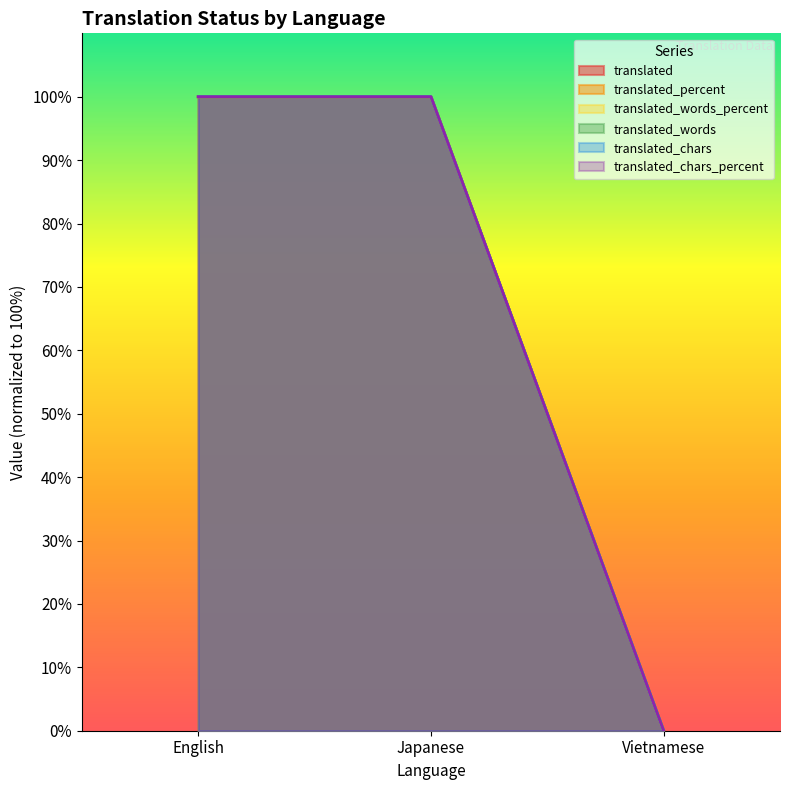

Which category has the highest value in the translated_words series?

English